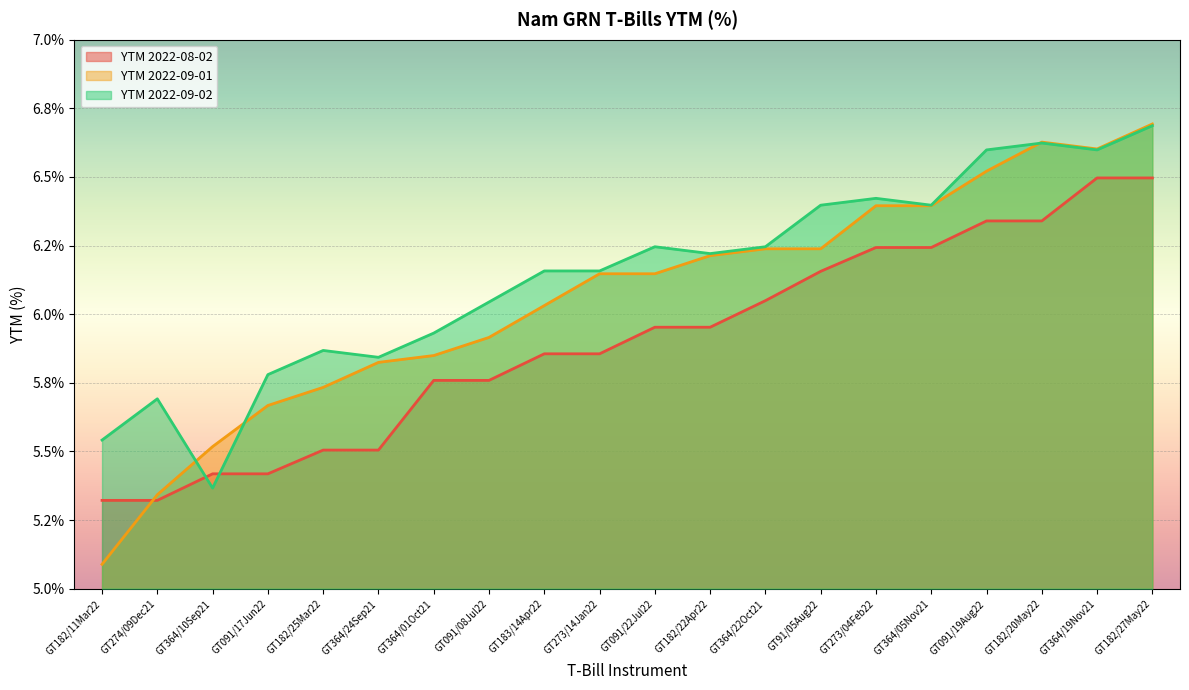

How many intersections are there between YTM 2022-09-01 and YTM 2022-08-02?

1